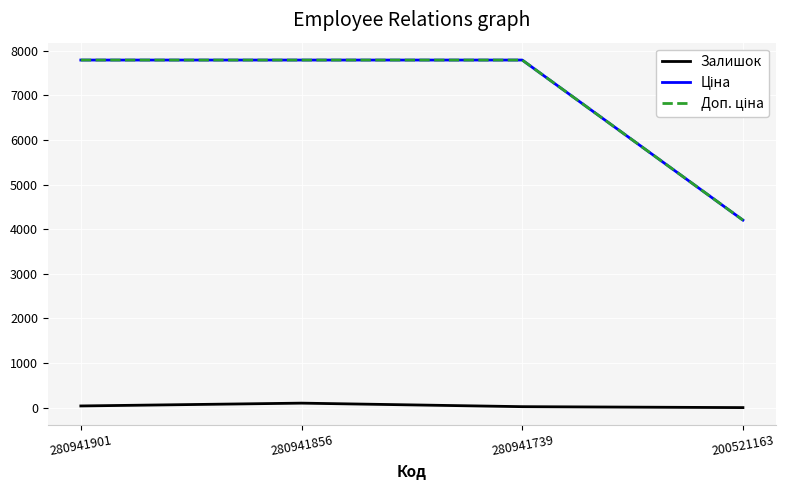

Is it true that Залишок equals 39.0 at 280941901?

True